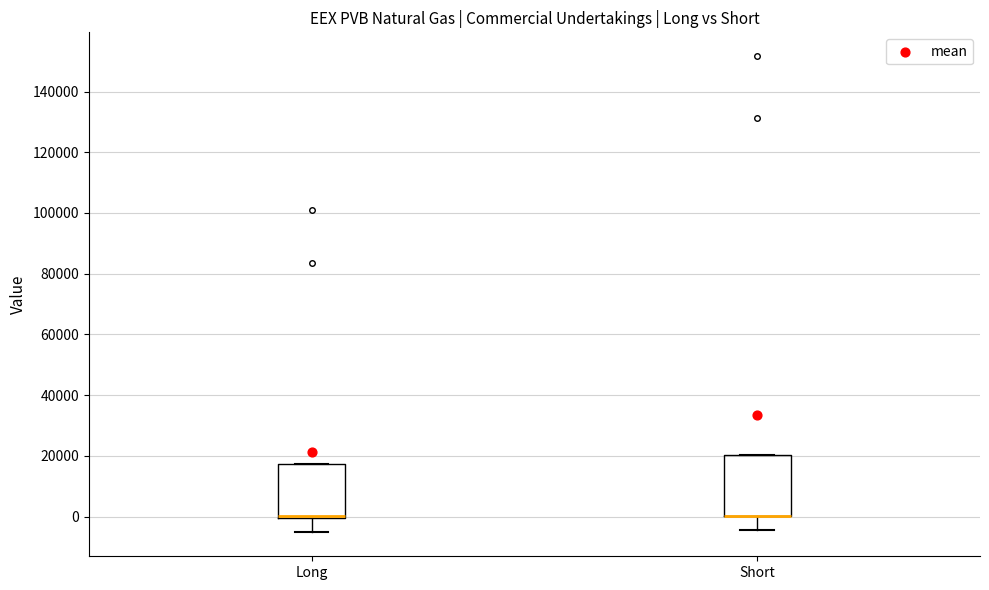

Reading left to right, read every box against the y-axis: the position of its median line, the range the box covers, and the ends of its whiskers. The values are not printed on the chart, so give them approximately, as read against the axis.

Long: median 0 (drawn on the box's lower edge), box 0 to 18000, whiskers -6000 to 18000
Short: median 0 (drawn on the box's lower edge), box 0 to 20000, whiskers -4000 to 20000